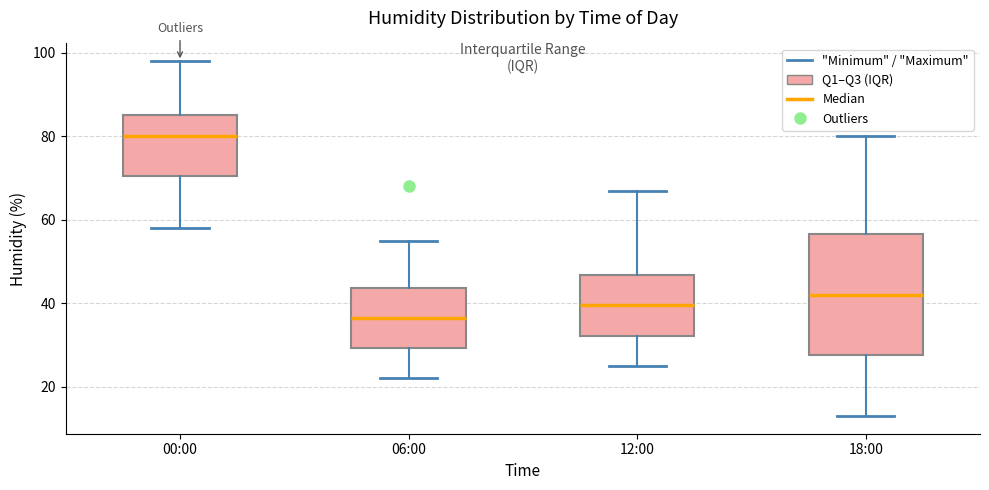

Where is the upper edge of the box for 12:00 on the y-axis? The values are not printed on the chart, so give them approximately, as read against the axis.

46